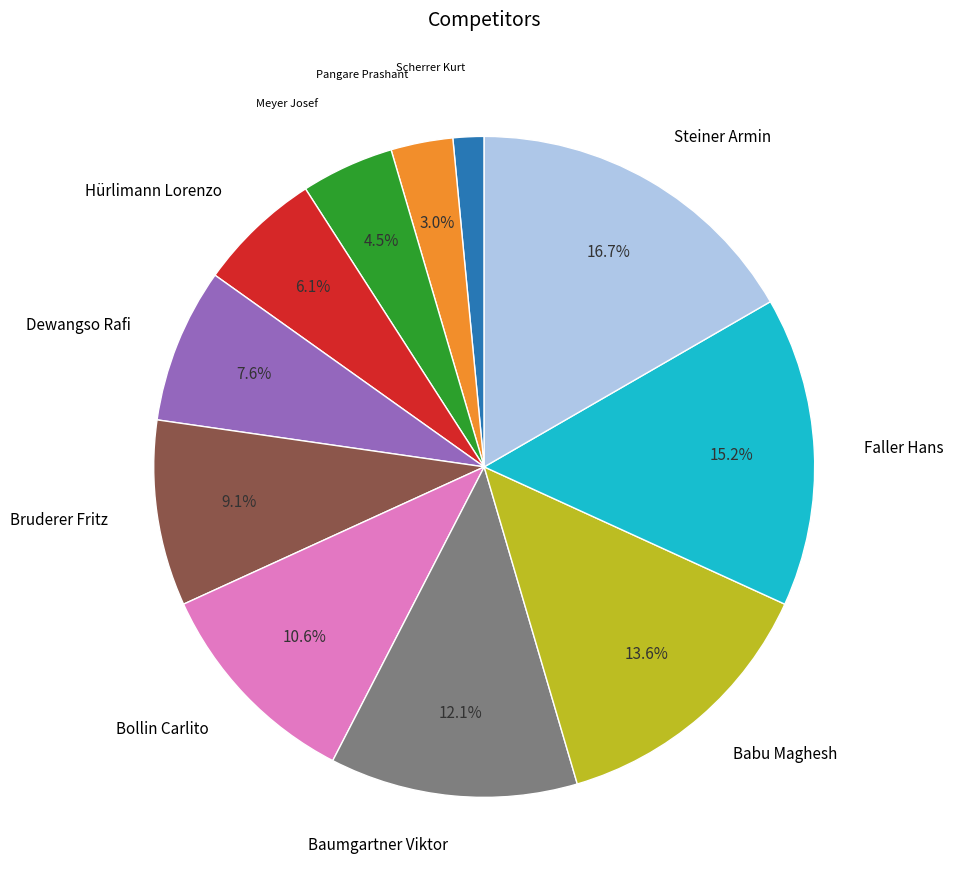

To the nearest percent, what is the difference between the largest and smallest slice percentages?

15%